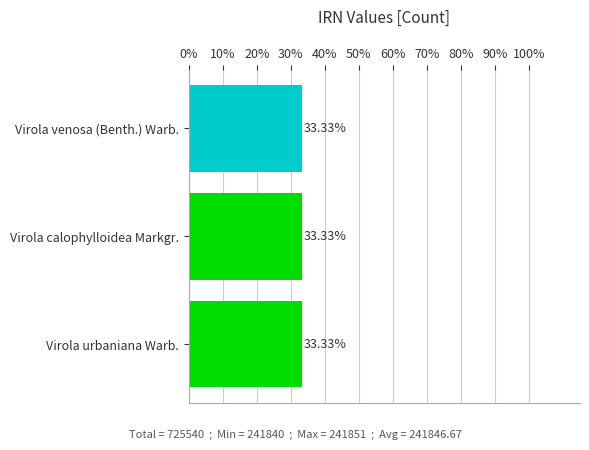

What is the sum of the values at Virola venosa (Benth.) Warb. and Virola urbaniana Warb.?

66.7